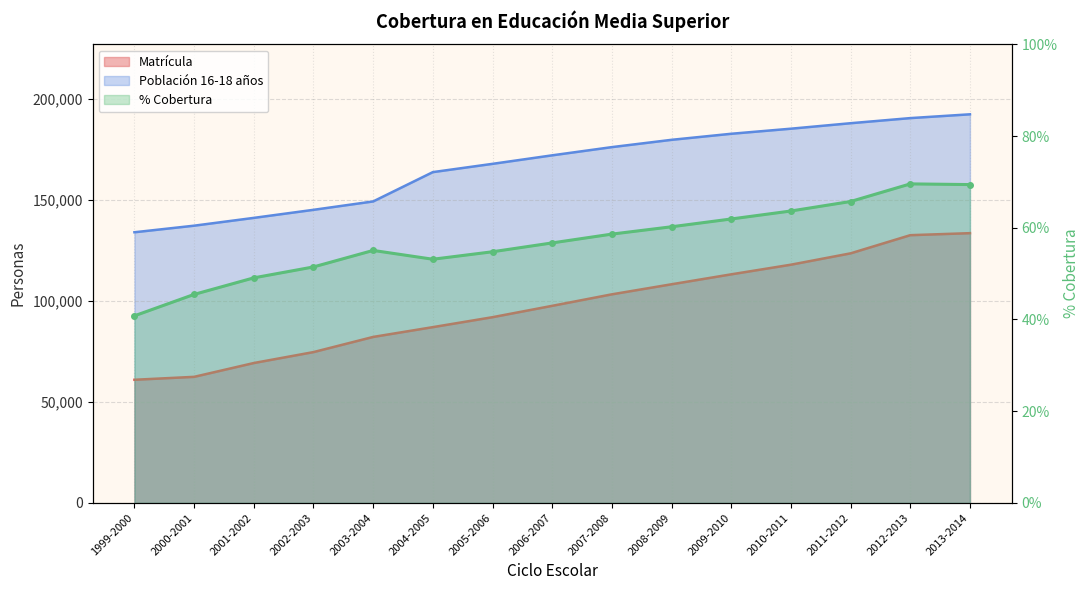

What is the total value across all series at 2013-2014?

325853.4